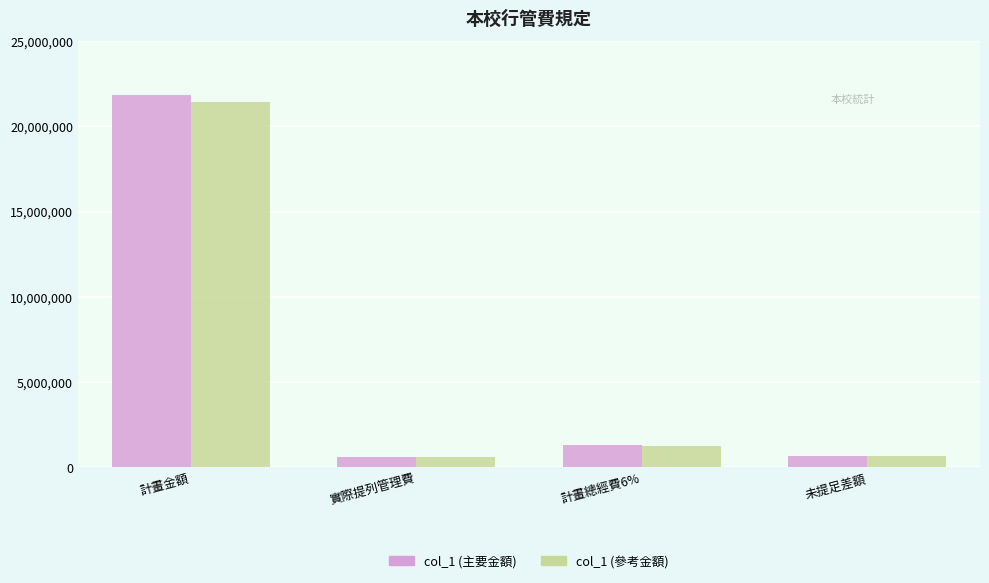

What is the label of the 3rd bar from the left?

計畫總經費6%